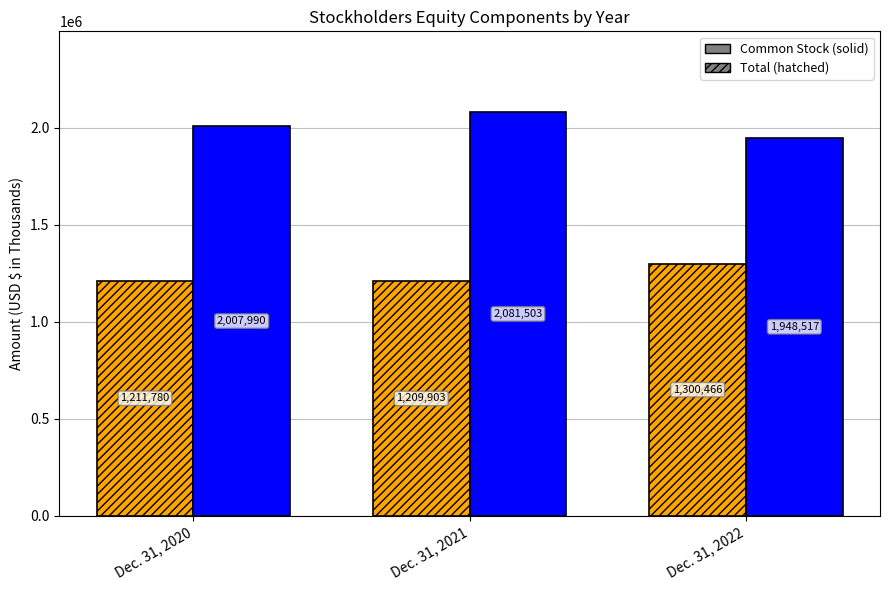

What is the difference between the highest and lowest values at Dec. 31, 2022?

648051